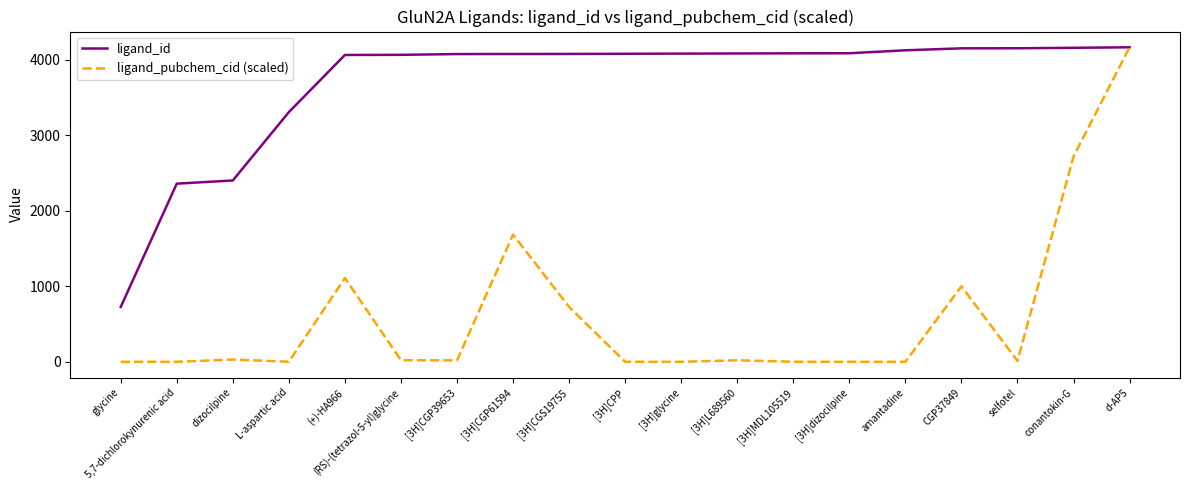

Is the value of ligand_id at CGP37849 greater than the value of ligand_pubchem_cid (scaled) at [3H]CGP61594?

Yes